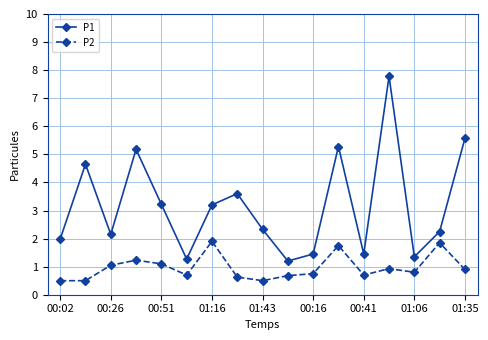

Which series has the largest range (max minus min)?

P1